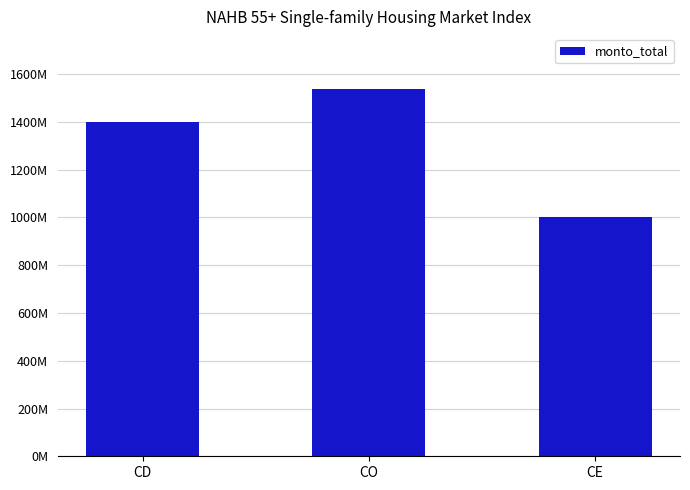

What is the difference between the maximum and minimum values?

536845000